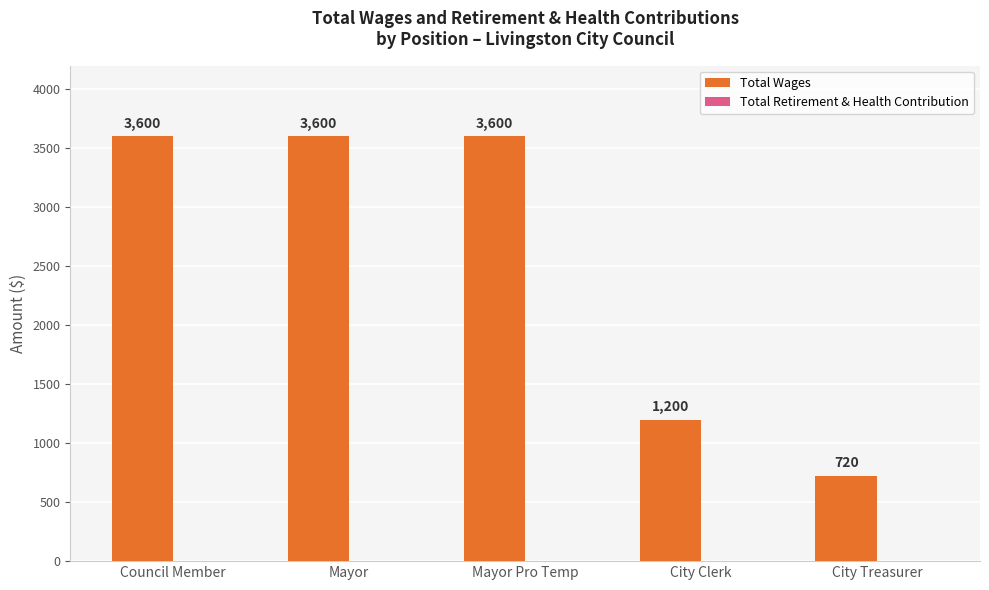

Where is the data nearest to the value 2160?

City Clerk